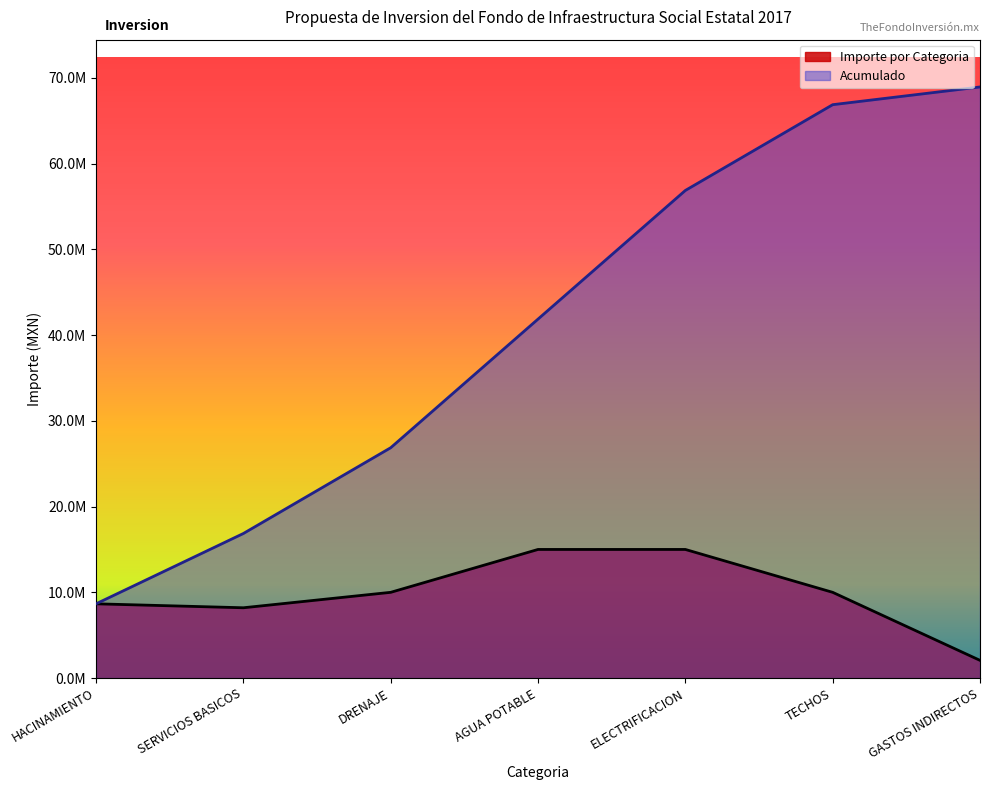

What is the greatest value displayed?

68928755